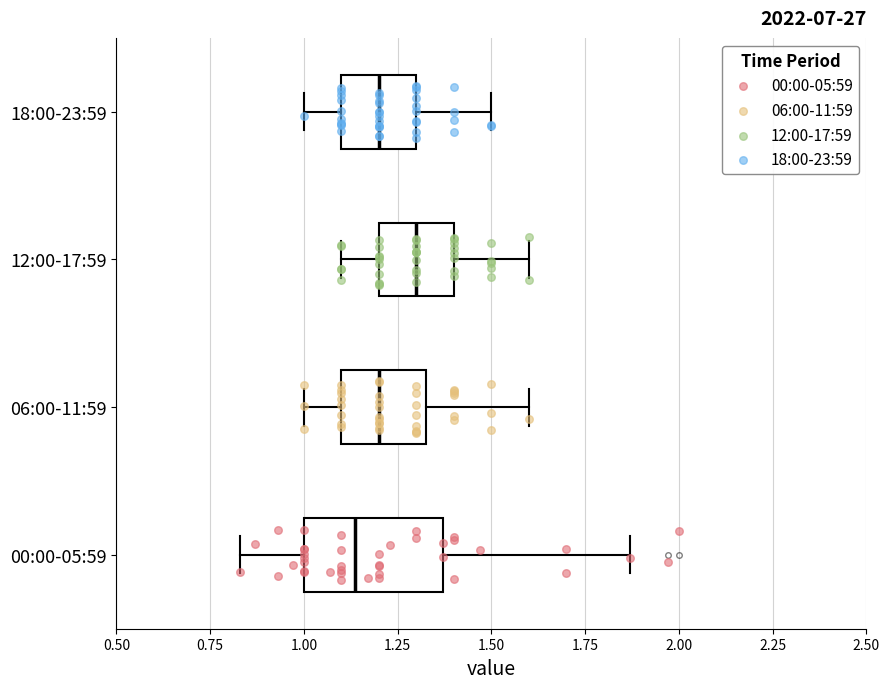

Which box's median line is the furthest to the right?

12:00-17:59